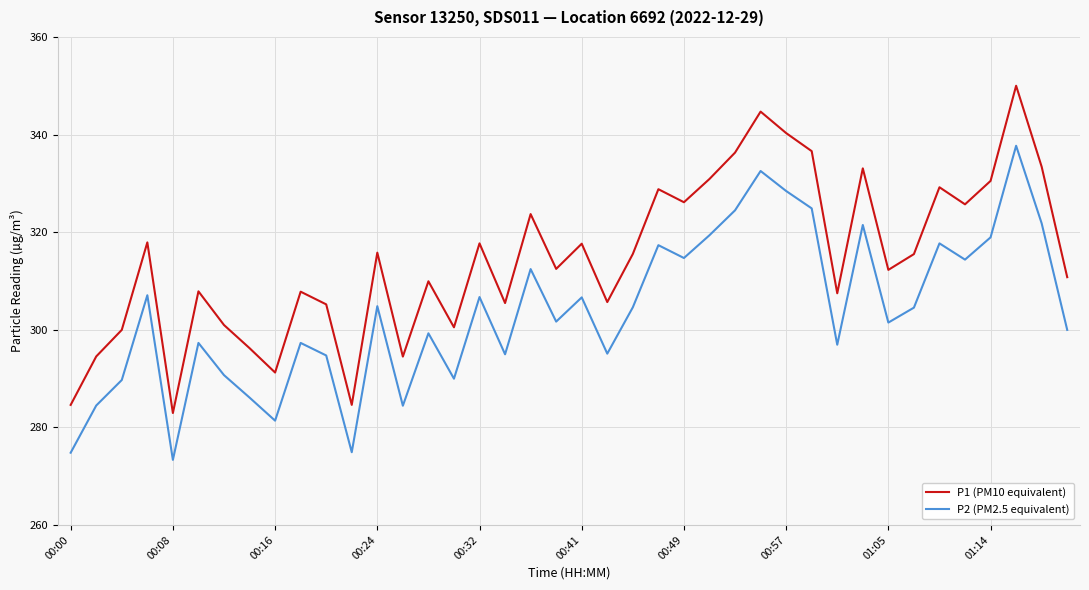

Which series has the largest range (max minus min)?

P1 (PM10 equivalent)